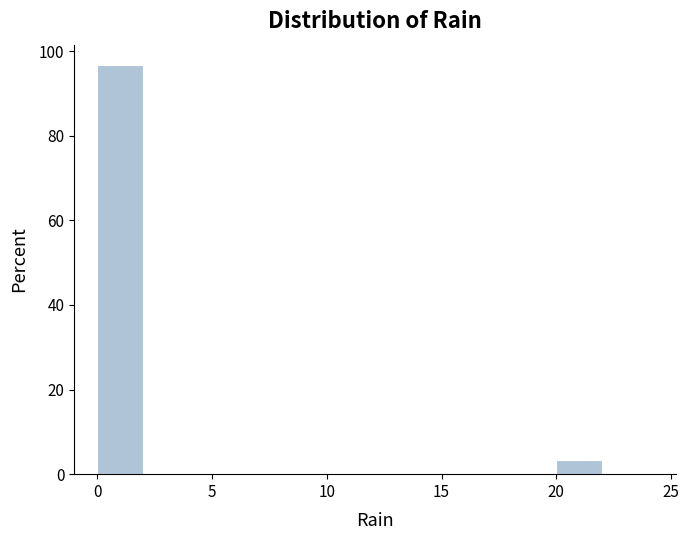

Reading left to right, list every bar in this chart as the range it spans on the x-axis followed by its height. The values are not printed on the chart, so give them approximately, as read against the axis.

0 to 2: 96
2 to 4: 0
4 to 6: 0
6 to 8: 0
8 to 10: 0
10 to 12: 0
12 to 14: 0
14 to 16: 0
16 to 18: 0
18 to 20: 0
20 to 22: 4
22 to 24: 0